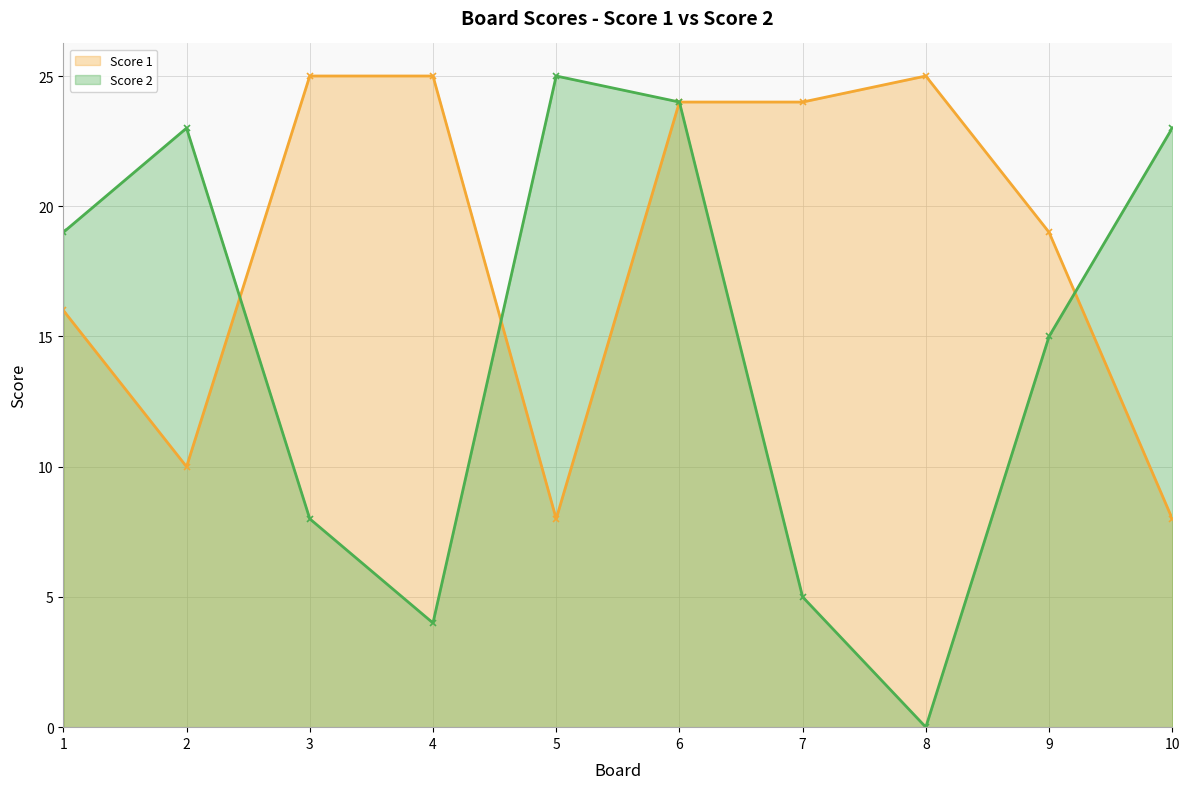

Count the number of data series in this chart.

2